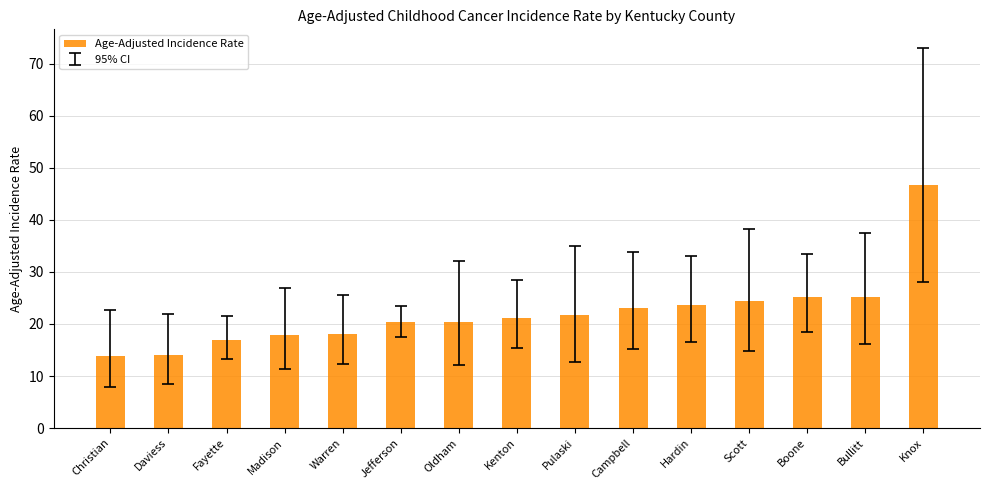

What is the change in value from Warren to Oldham?

+2.3